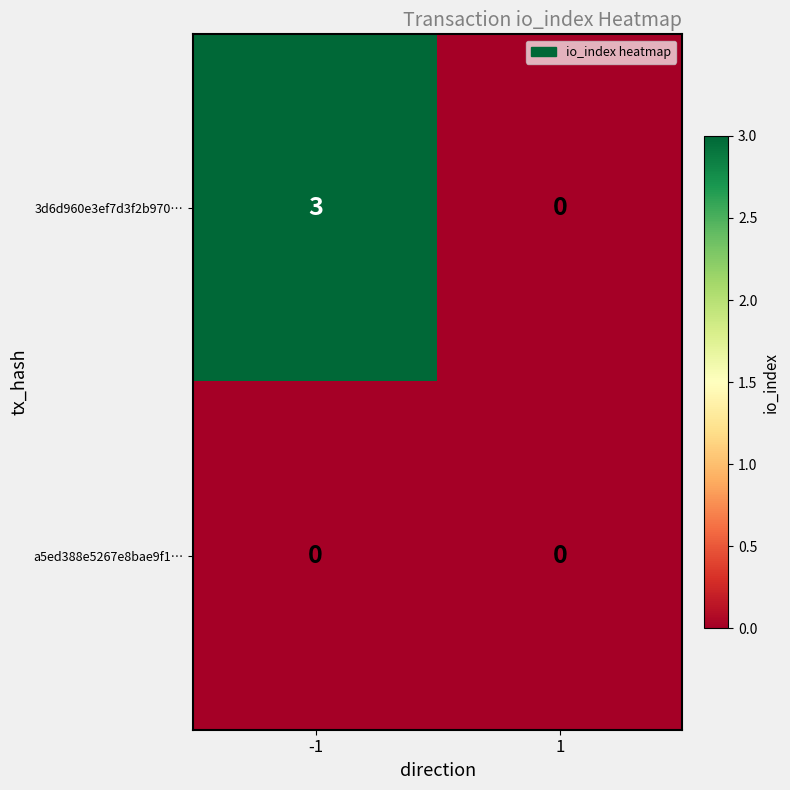

What is the spread (max minus min) of values at -1?

3